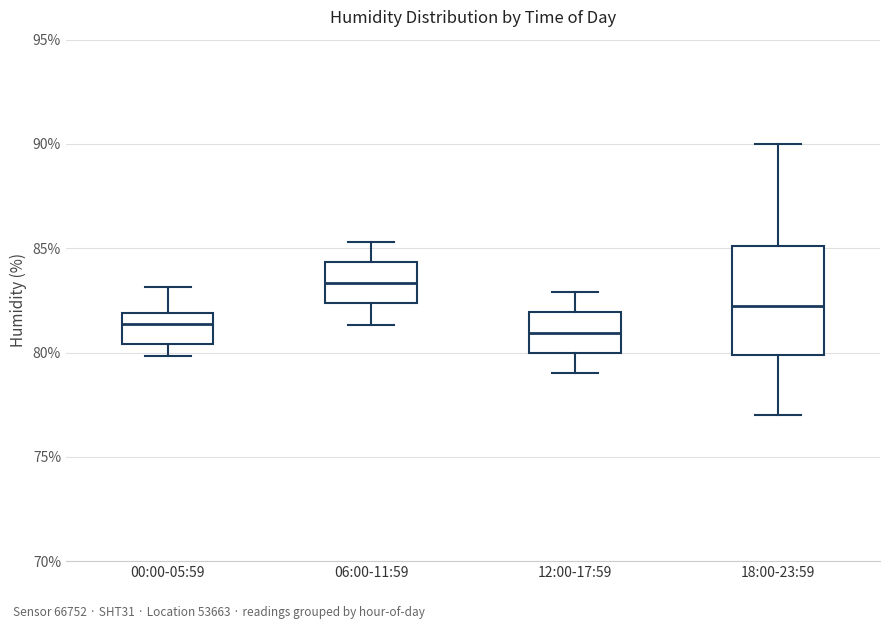

Reading left to right, transcribe this box plot: for each box, give where its median line is, the range the box spans, and where its two whiskers end, as read against the y-axis. The values are not printed on the chart, so give them approximately, as read against the axis.

00:00-05:59: median 81.5, box 80.5 to 82.0, whiskers 80.0 to 83.0
06:00-11:59: median 83.5, box 82.5 to 84.5, whiskers 81.5 to 85.5
12:00-17:59: median 81.0, box 80.0 to 82.0, whiskers 79.0 to 83.0
18:00-23:59: median 82.5, box 80.0 to 85.0, whiskers 77.0 to 90.0